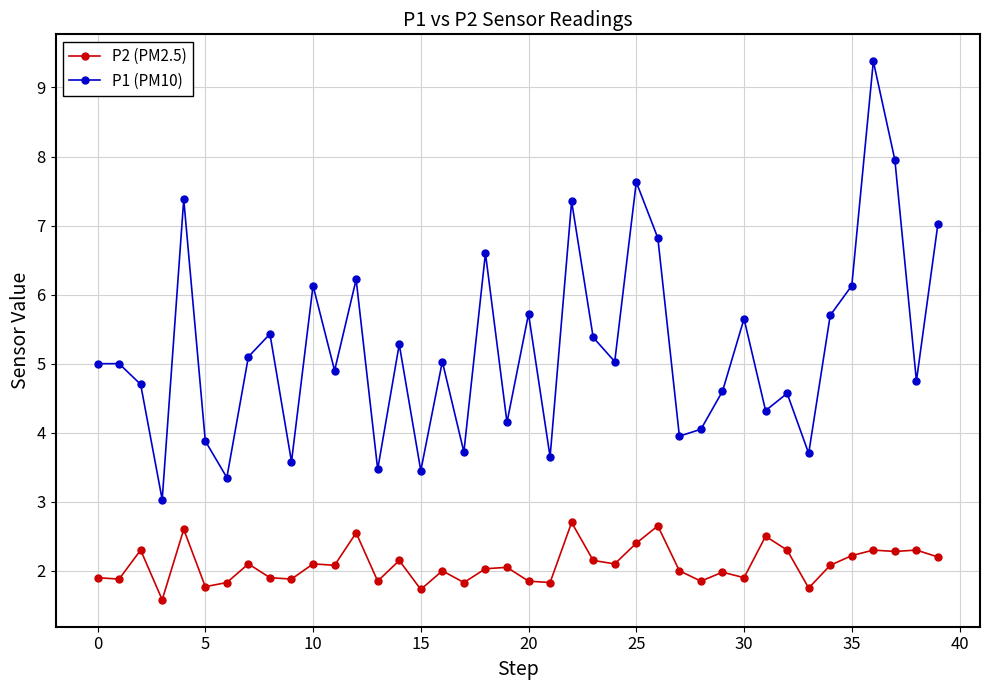

True or false: P2 (PM2.5) has more than 2 interior local peaks.

True